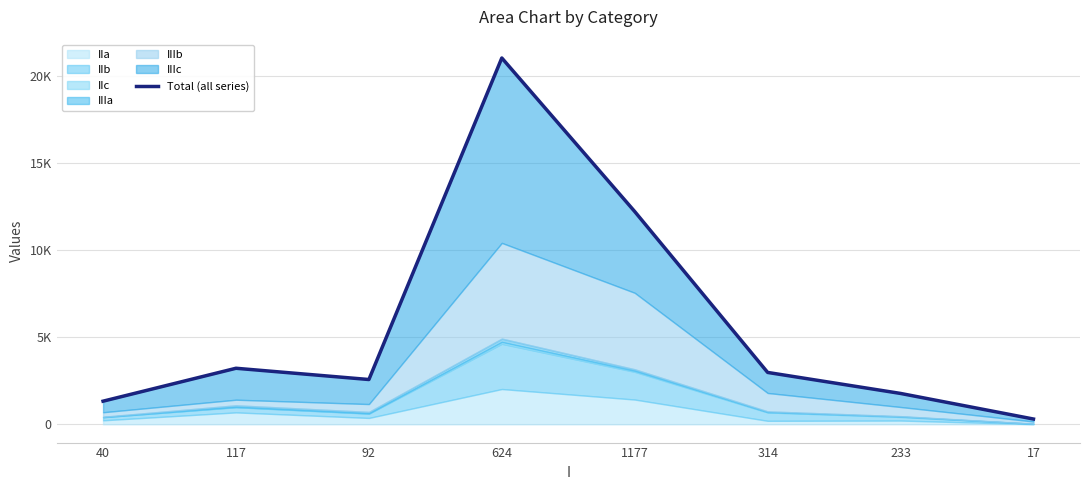

What value does the data have at 40, to the nearest 100?

1300